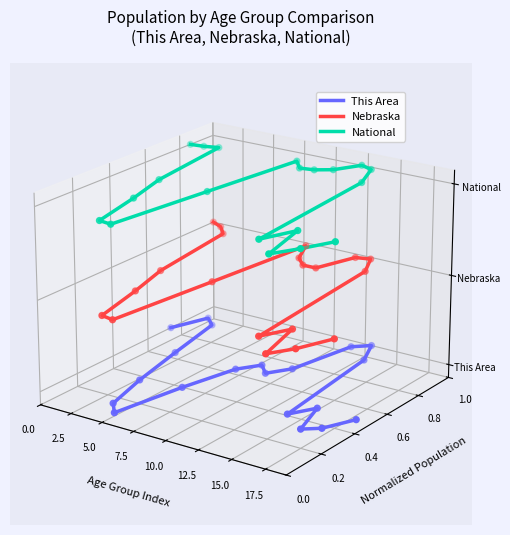

At how many categories does at least one series exceed 0?

20